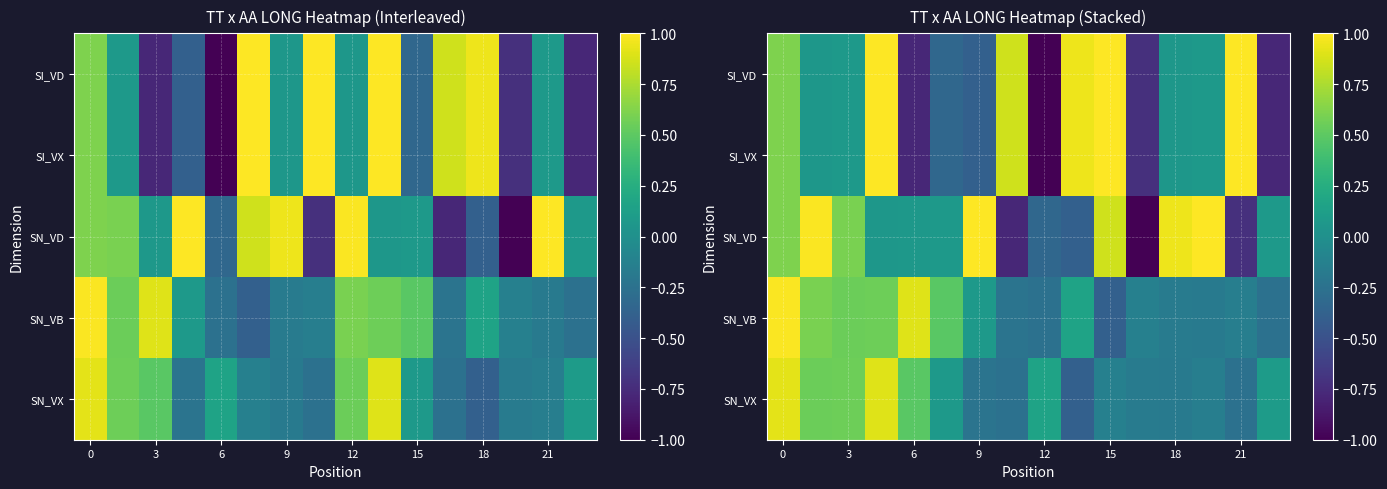

Which series has the widest spread of values?

SI_VD